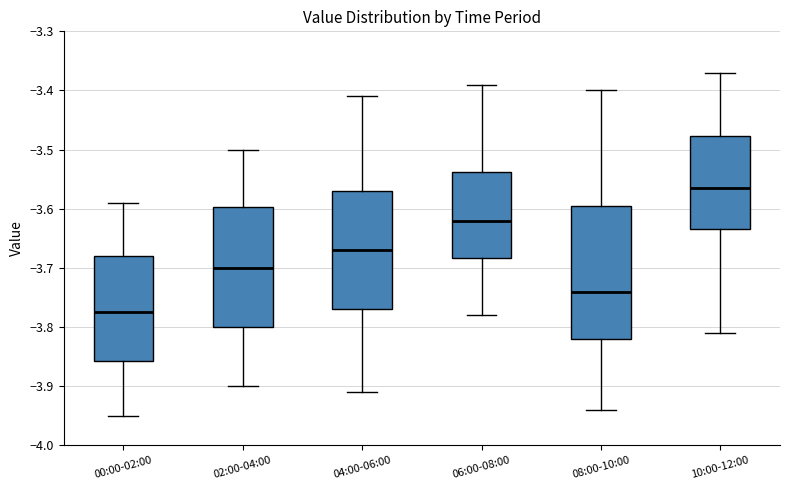

Where is the upper edge of the box for 02:00-04:00 on the y-axis? The values are not printed on the chart, so give them approximately, as read against the axis.

-3.60